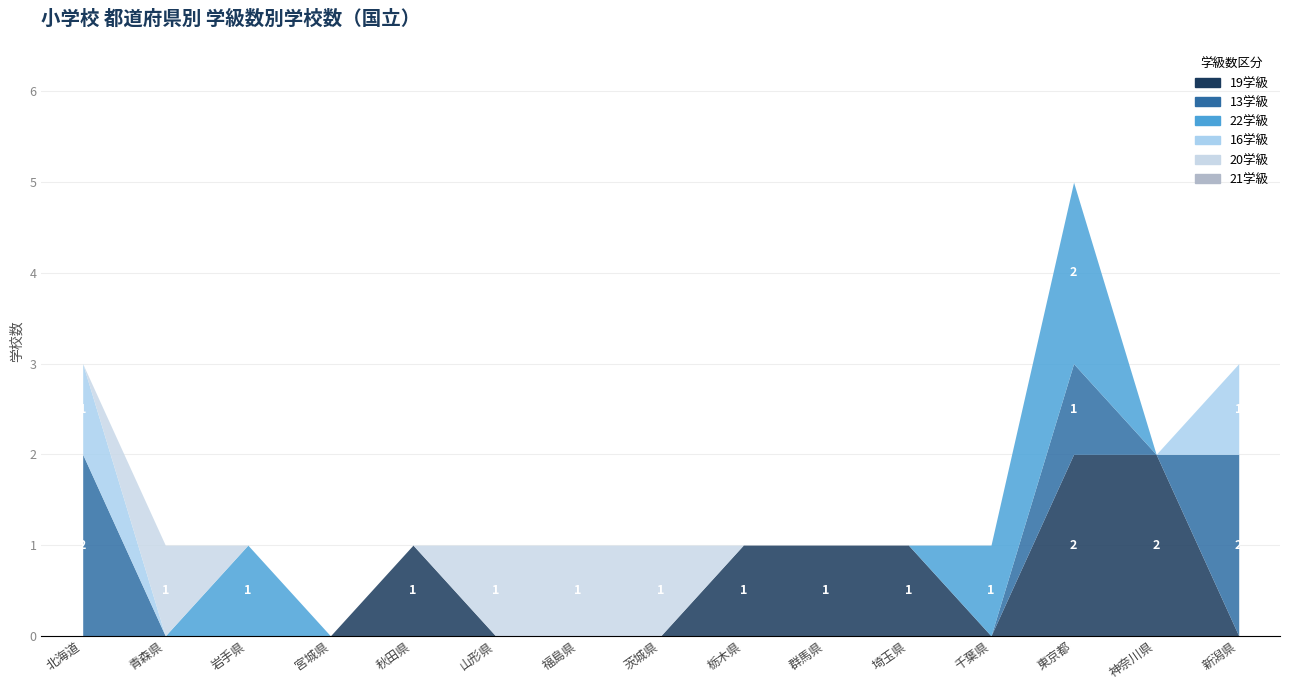

What is the highest value of the 16学級 series?

1